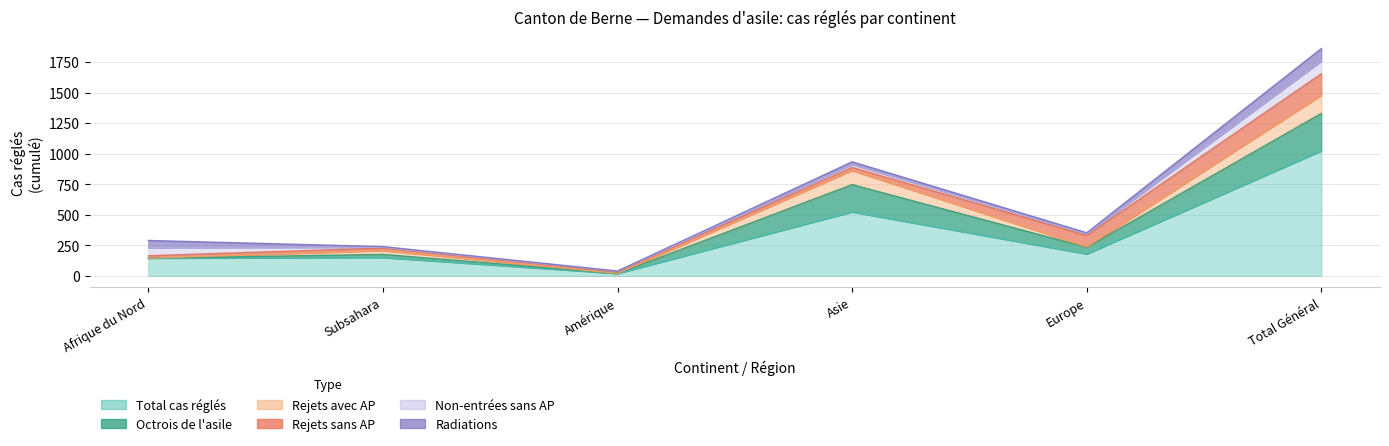

How many lines are shown in the chart?

6